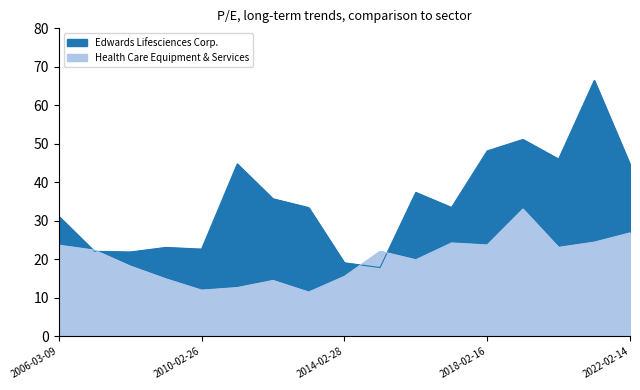

Where do Health Care Equipment & Services and Edwards Lifesciences Corp. first cross each other?

2006-03-09 and 2007-03-01